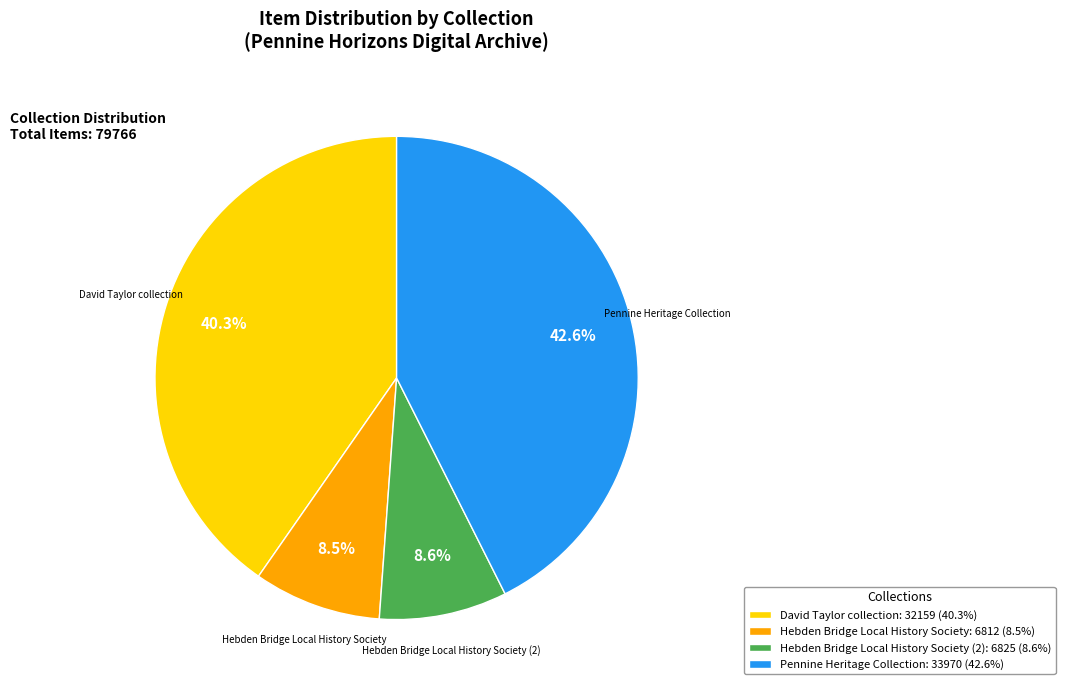

To the nearest percent, what is the average slice percentage?

25%